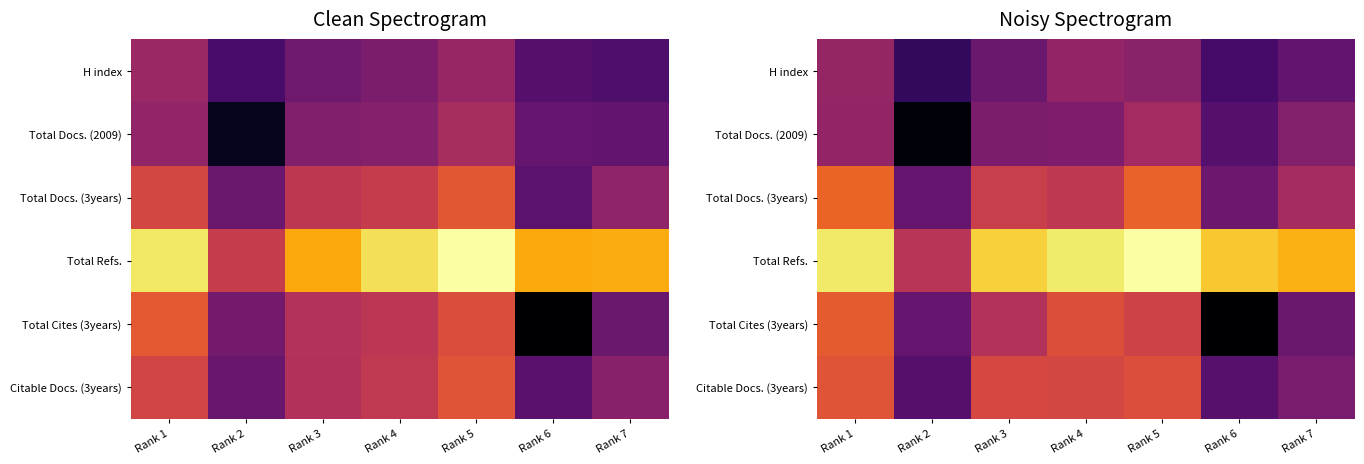

How many categories are shown in the chart?

7